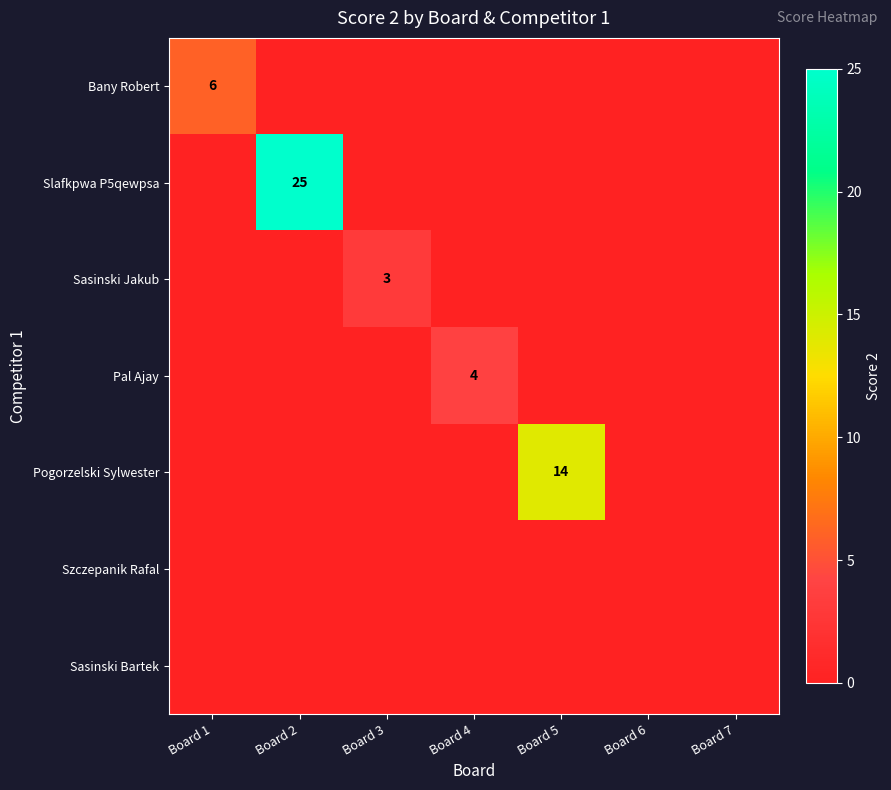

What is the total value across all series at Board 4?

4